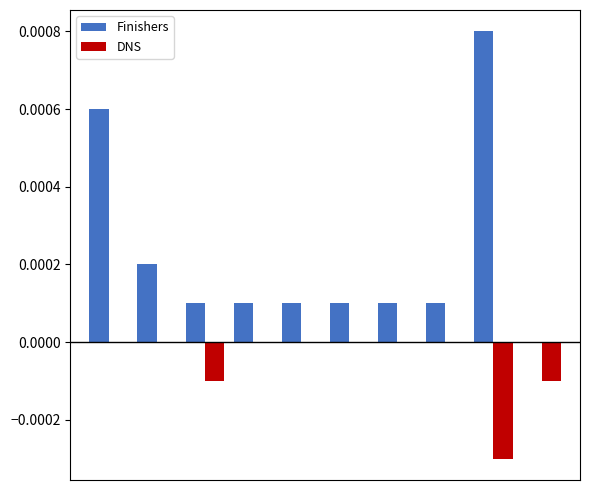

Are the bars grouped side by side (vs. stacked)?

Yes